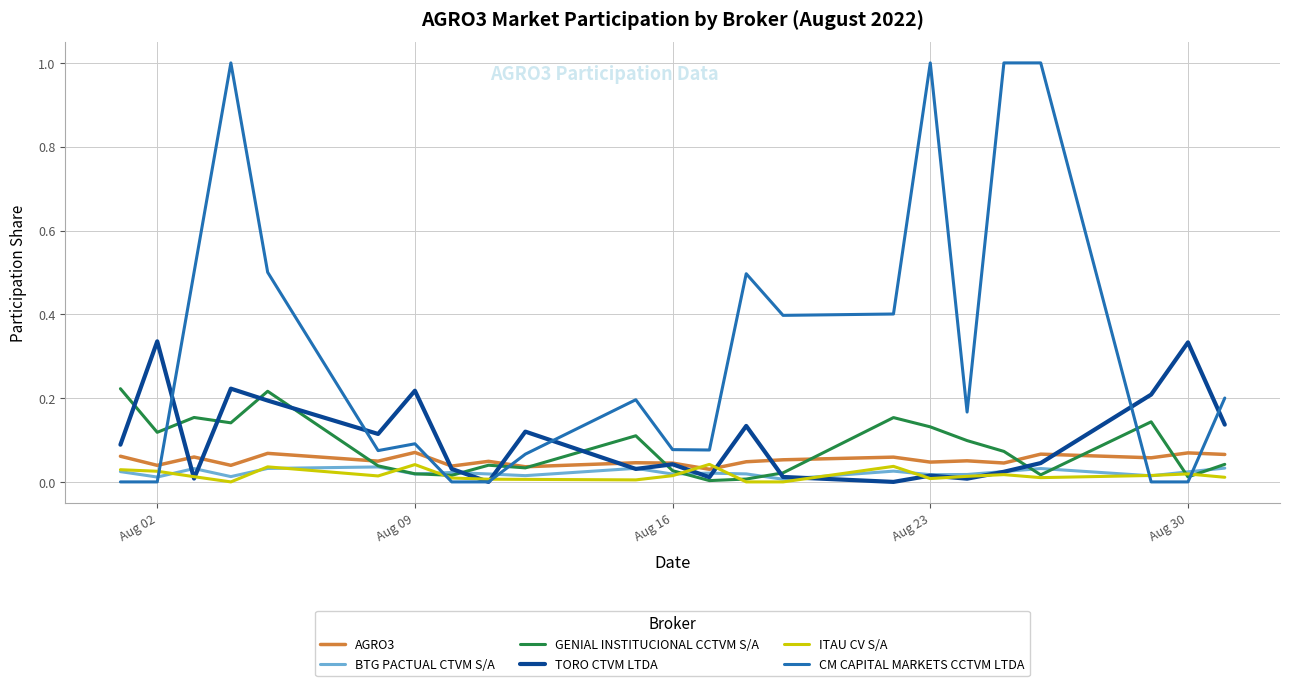

How many lines are shown in the chart?

6